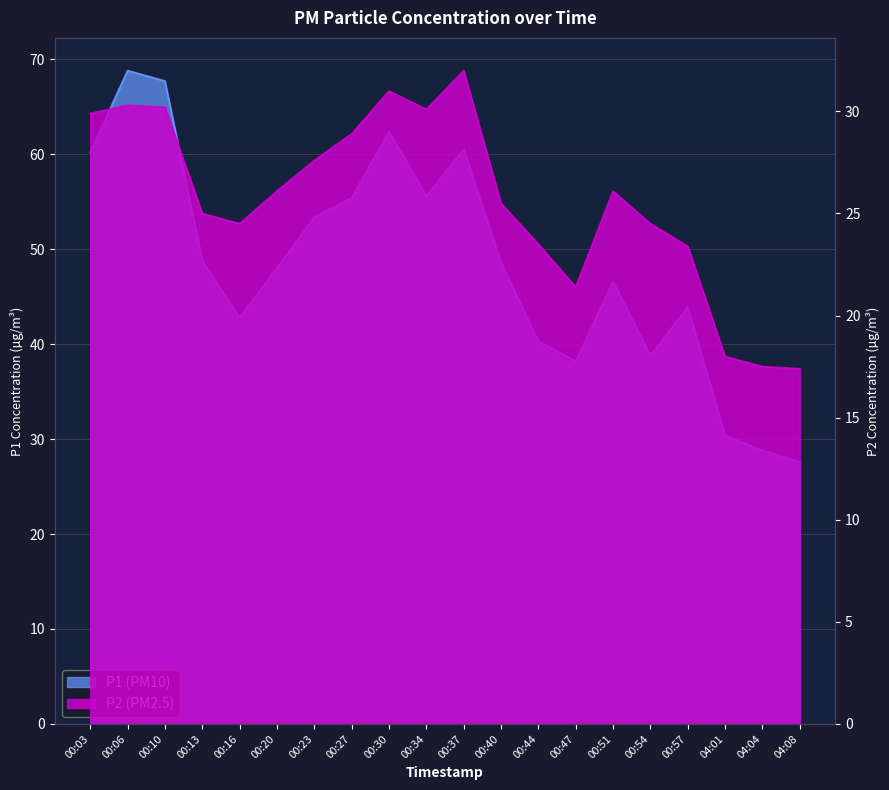

Which category has the highest value in the P1 series?

00:06